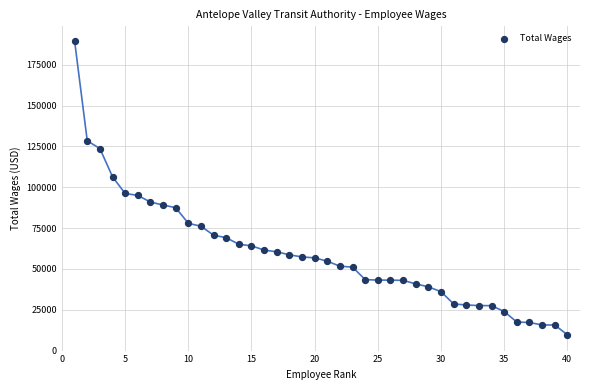

What is the range of X values (max minus min)?

39